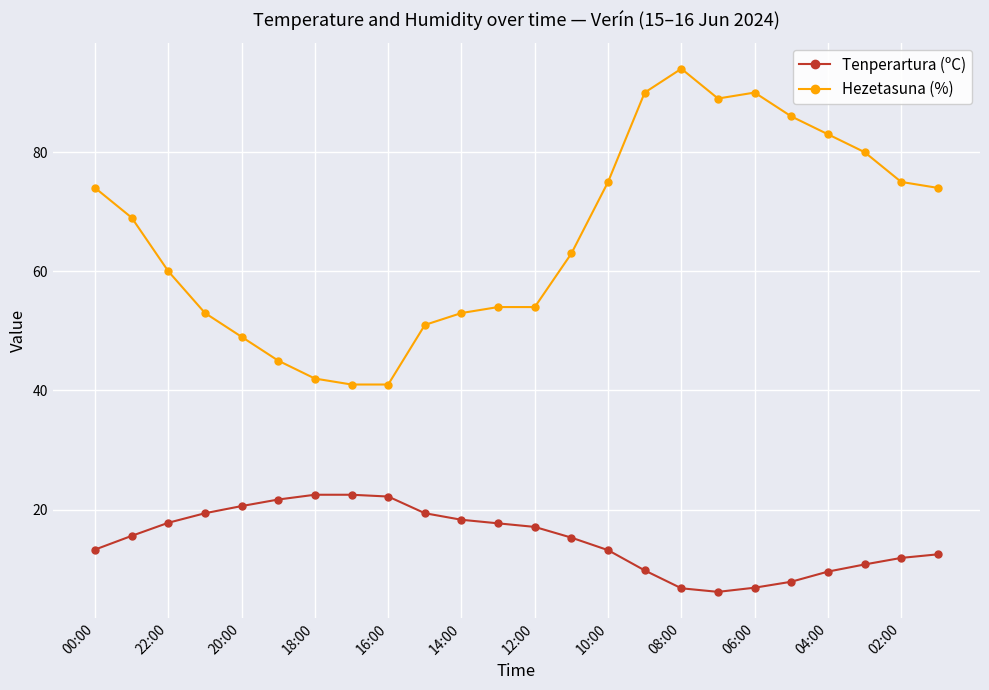

What is the value of the Tenperartura (ºC) point at the 10th from the left?

19.4